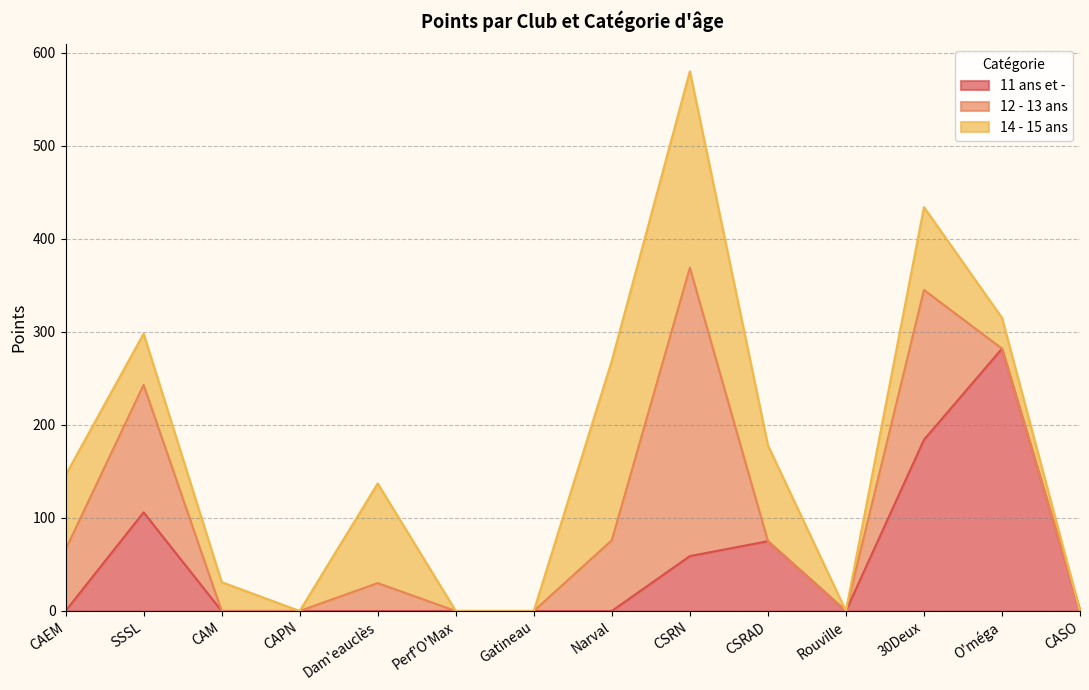

Which series has the widest spread of values?

12 - 13 ans